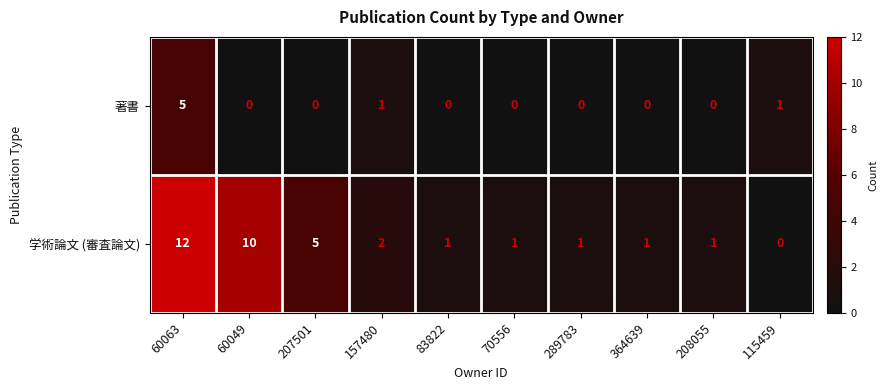

Reading right to left, list all the values displayed in this chart.

著書: 115459=1	208055=0	364639=0	289783=0	70556=0	83822=0	157480=1	207501=0	60049=0	60063=5
学術論文 (審査論文): 115459=0	208055=1	364639=1	289783=1	70556=1	83822=1	157480=2	207501=5	60049=10	60063=12